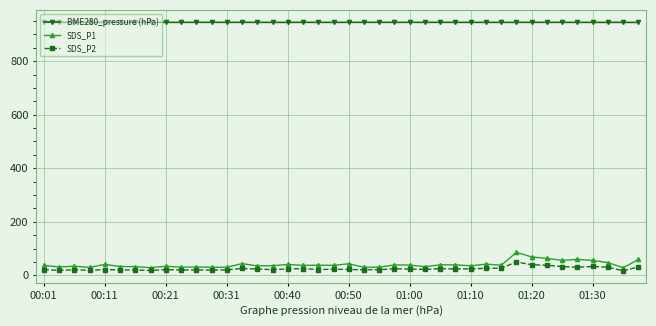

At how many categories does at least one series exceed 390?

40